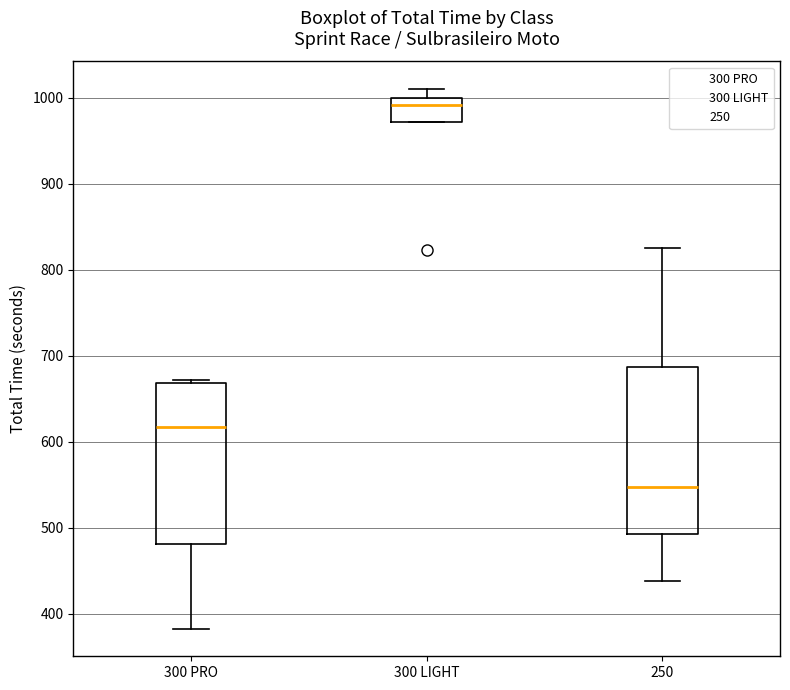

Which box's median line is the highest?

300 LIGHT